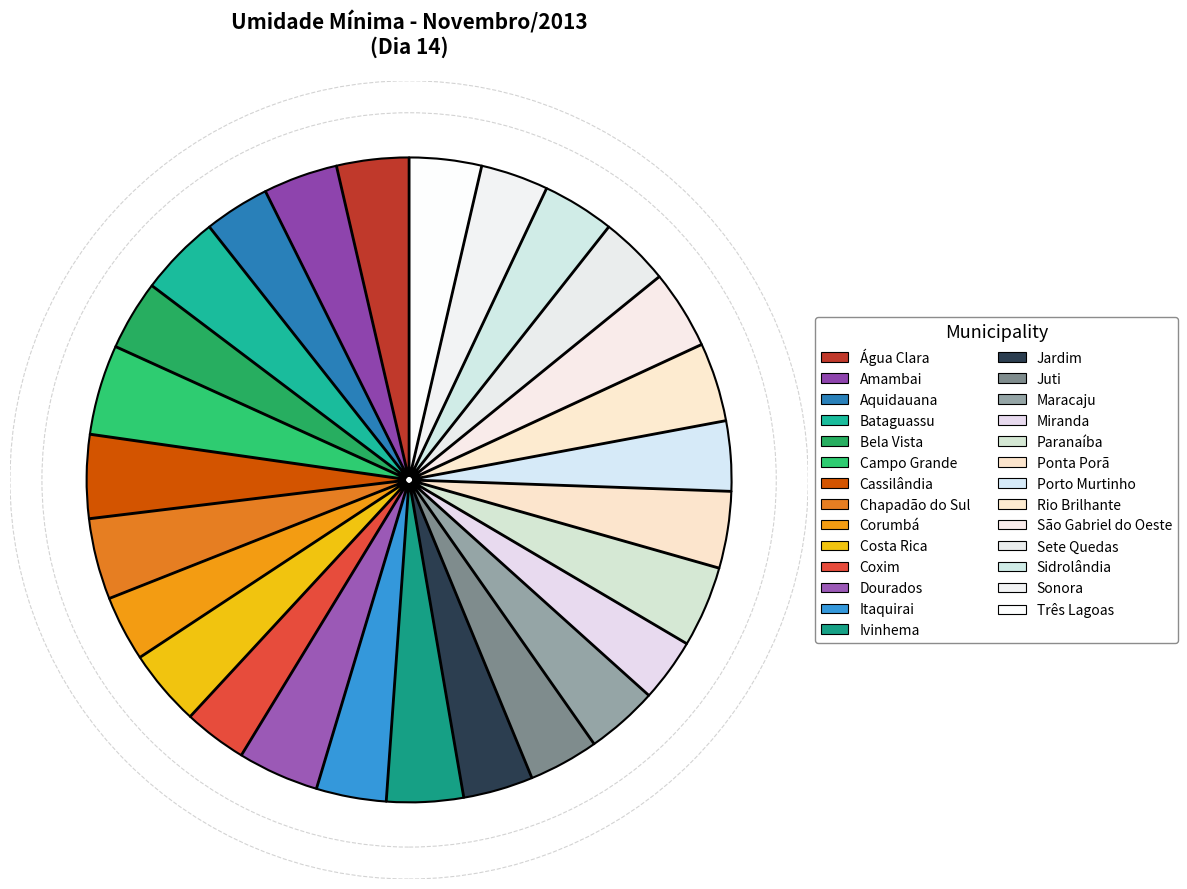

The Rio Brilhante slice represents 4% of the pie. True or false?

True